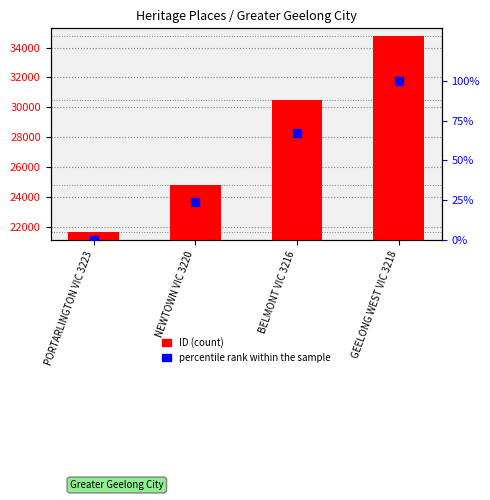

Which series contains the lowest Y value?

percentile rank within the sample